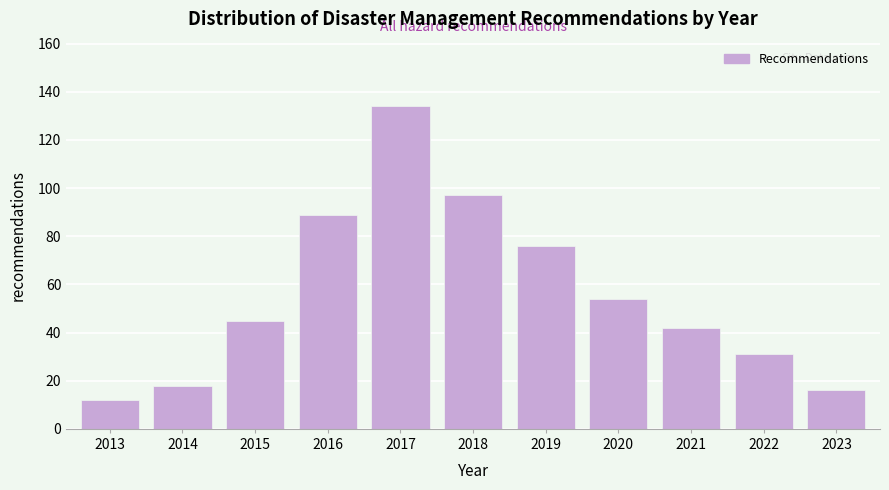

Reading left to right, transcribe all the data shown in this chart.

12	18	45	89	134	97	76	54	42	31	16